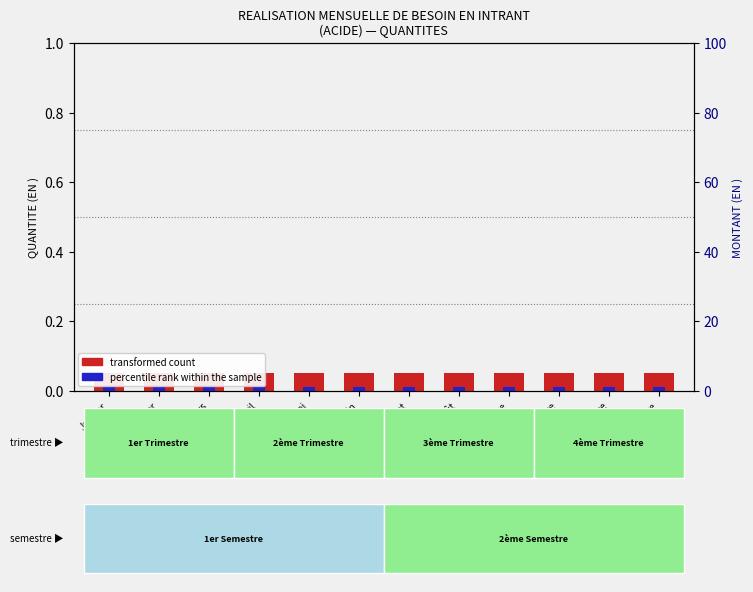

The value of percentile rank within the sample at Janvier is 0.0. True or false?

False